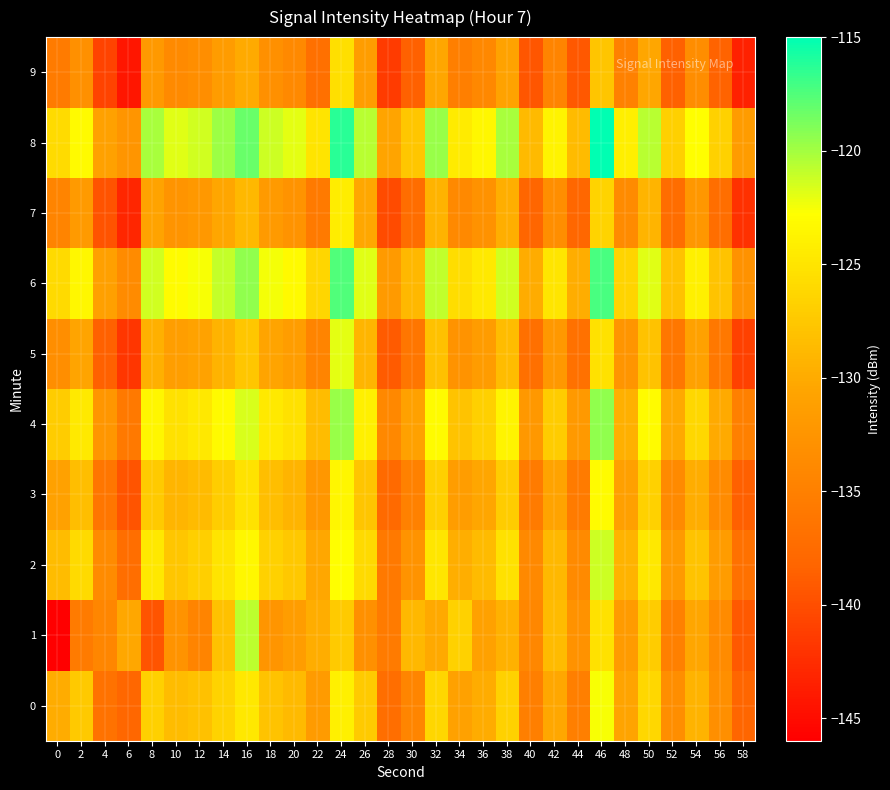

Which series has the largest range (max minus min)?

1